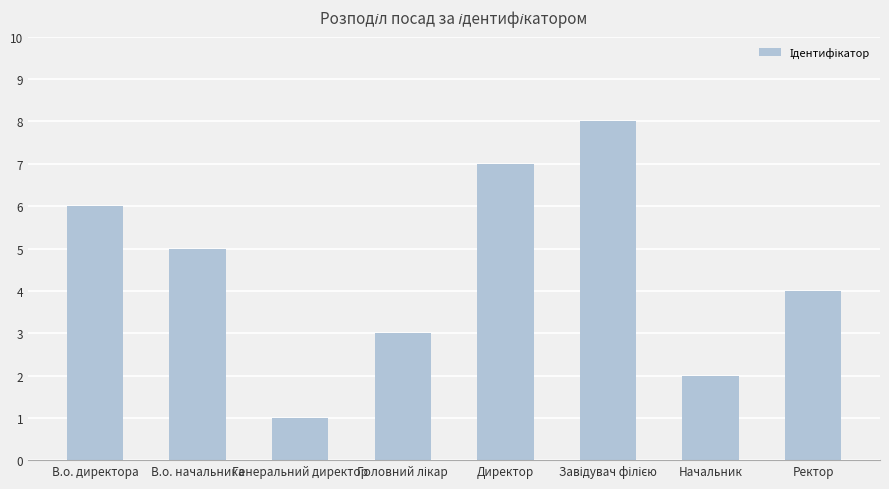

What position from the right is Генеральний директор?

6